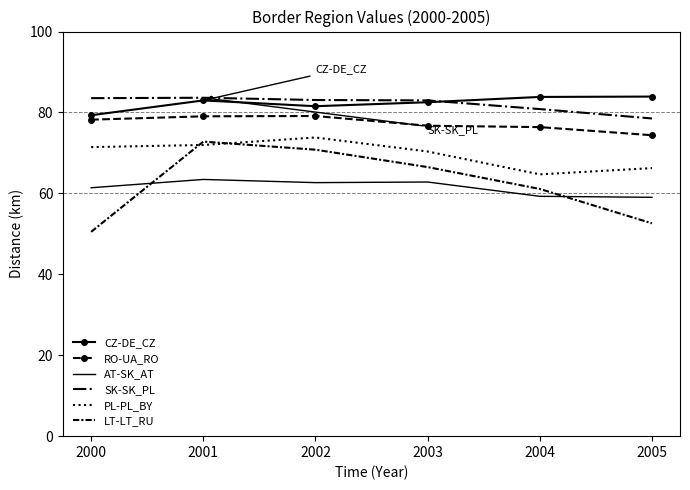

What is the difference between the highest and lowest values at 2004?

24.6